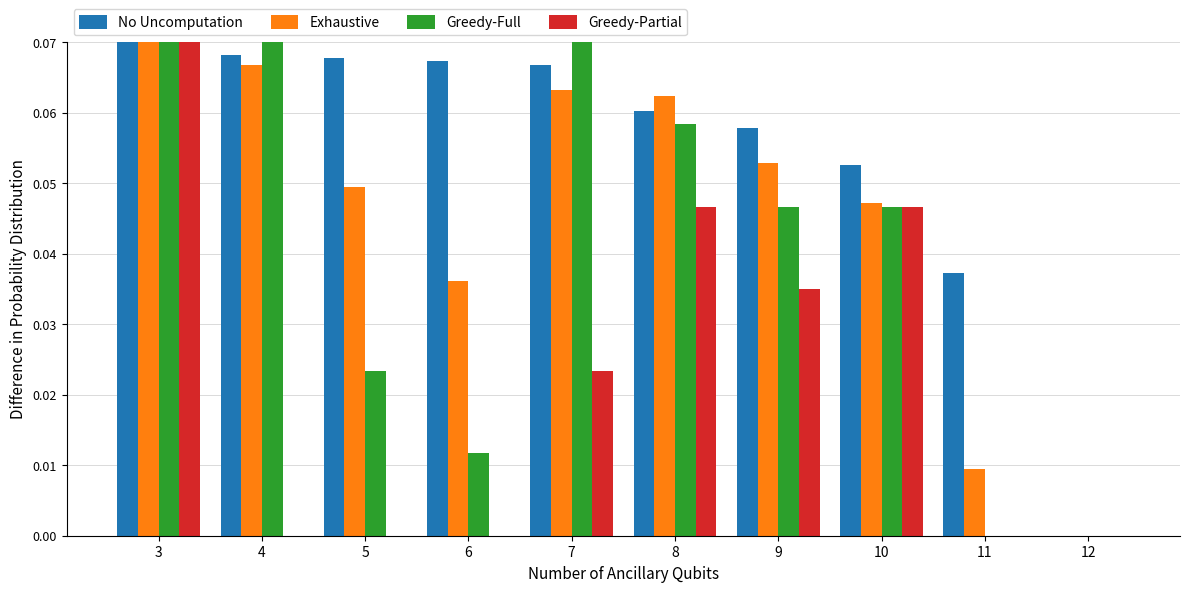

The value of Greedy-Partial at 10 is 0.0. True or false?

True